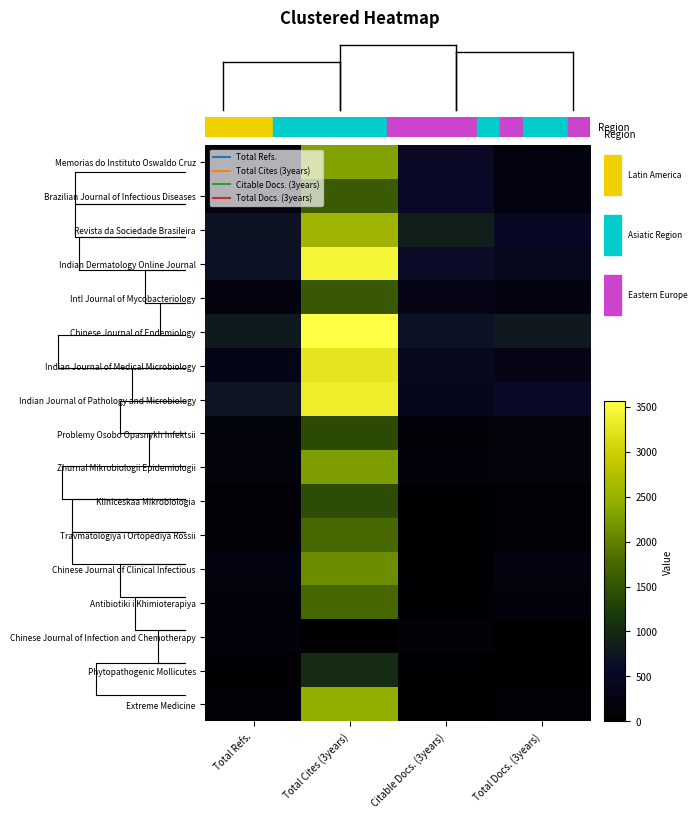

Reading right to left, extract all data points from this chart.

Memorias do Instituto Oswaldo Cruz: Total Docs. (3years)=0.1	Citable Docs. (3years)=0.2	Total Cites (3years)=0.6	Total Refs.=0.1
Brazilian Journal of Infectious Diseases: Total Docs. (3years)=0.1	Citable Docs. (3years)=0.2	Total Cites (3years)=0.4	Total Refs.=0.1
Revista da Sociedade Brasileira: Total Docs. (3years)=0.1	Citable Docs. (3years)=0.2	Total Cites (3years)=0.7	Total Refs.=0.2
Indian Dermatology Online Journal: Total Docs. (3years)=0.1	Citable Docs. (3years)=0.2	Total Cites (3years)=1.0	Total Refs.=0.2
Intl Journal of Mycobacteriology: Total Docs. (3years)=0.1	Citable Docs. (3years)=0.1	Total Cites (3years)=0.4	Total Refs.=0.1
Chinese Journal of Endemiology: Total Docs. (3years)=0.2	Citable Docs. (3years)=0.2	Total Cites (3years)=1.0	Total Refs.=0.2
Indian Journal of Medical Microbiology: Total Docs. (3years)=0.1	Citable Docs. (3years)=0.1	Total Cites (3years)=0.9	Total Refs.=0.1
Indian Journal of Pathology and Microbiology: Total Docs. (3years)=0.2	Citable Docs. (3years)=0.1	Total Cites (3years)=0.9	Total Refs.=0.2
Problemy Osobo Opasnykh Infektsii: Total Docs. (3years)=0.1	Citable Docs. (3years)=0.0	Total Cites (3years)=0.4	Total Refs.=0.1
Zhurnal Mikrobiologii Epidemiologii: Total Docs. (3years)=0.1	Citable Docs. (3years)=0.0	Total Cites (3years)=0.6	Total Refs.=0.1
Kliniceskaa Mikrobiologia: Total Docs. (3years)=0.0	Citable Docs. (3years)=0.0	Total Cites (3years)=0.4	Total Refs.=0.0
Travmatologiya i Ortopediya Rossii: Total Docs. (3years)=0.0	Citable Docs. (3years)=0.0	Total Cites (3years)=0.5	Total Refs.=0.0
Chinese Journal of Clinical Infectious: Total Docs. (3years)=0.1	Citable Docs. (3years)=0.0	Total Cites (3years)=0.6	Total Refs.=0.1
Antibiotiki i Khimioterapiya: Total Docs. (3years)=0.0	Citable Docs. (3years)=0.0	Total Cites (3years)=0.5	Total Refs.=0.0
Chinese Journal of Infection and Chemotherapy: Total Docs. (3years)=0.0	Citable Docs. (3years)=0.0	Total Cites (3years)=0.0	Total Refs.=0.0
Phytopathogenic Mollicutes: Total Docs. (3years)=0.0	Citable Docs. (3years)=0.0	Total Cites (3years)=0.3	Total Refs.=0.0
Extreme Medicine: Total Docs. (3years)=0.0	Citable Docs. (3years)=0.0	Total Cites (3years)=0.7	Total Refs.=0.0